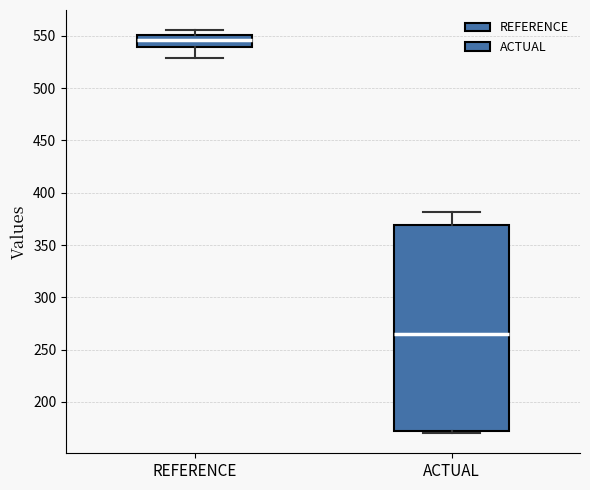

Where is the upper edge of the box for REFERENCE on the y-axis? The values are not printed on the chart, so give them approximately, as read against the axis.

550